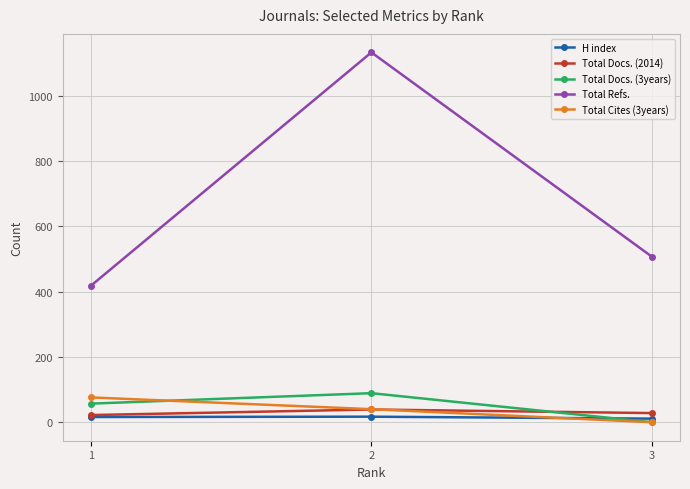

What is the total value across all series at 2?

1318